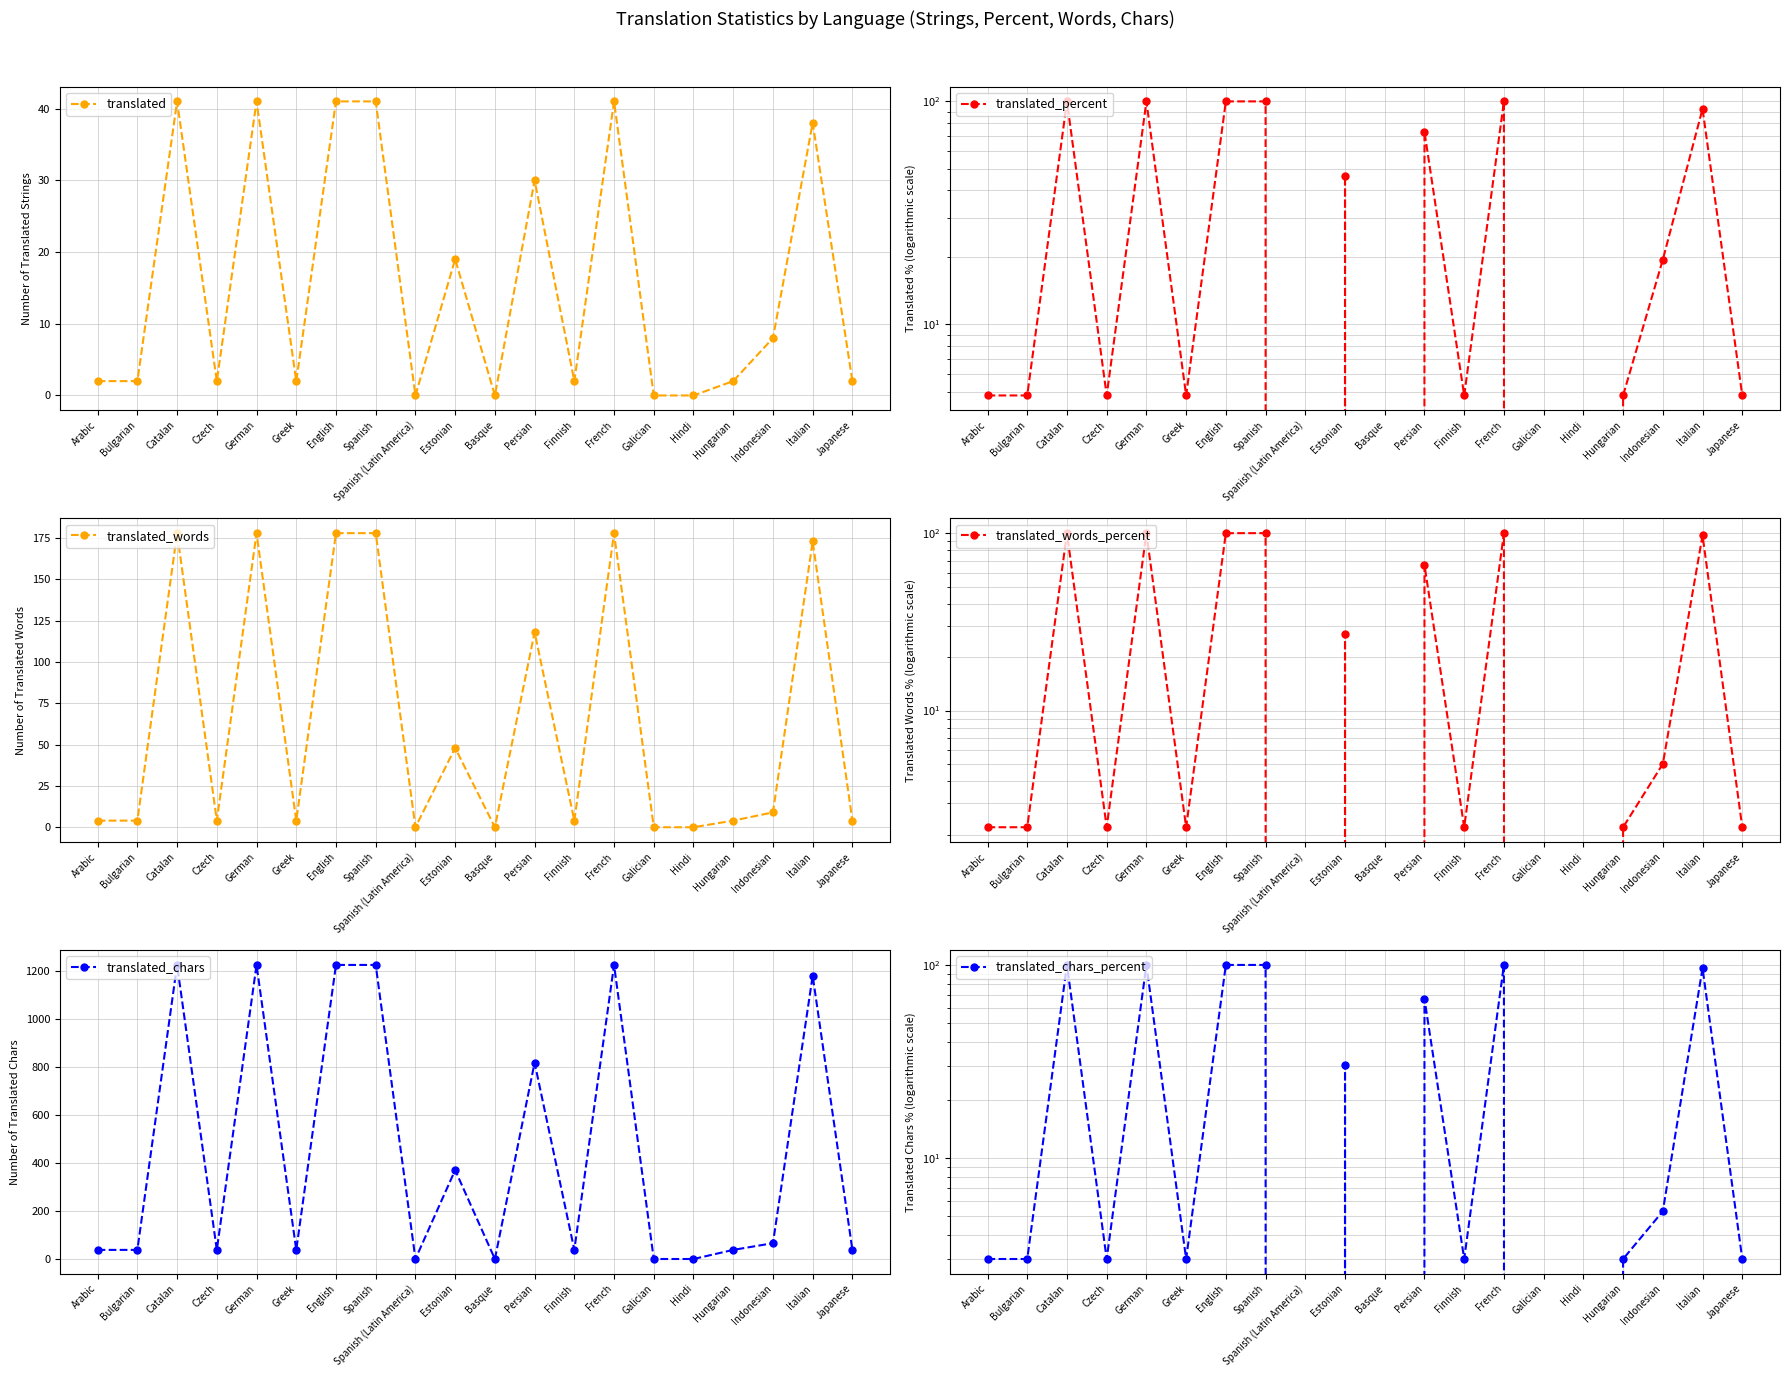

Between which two adjacent categories do translated_chars_percent and translated_percent first intersect?

Indonesian and Italian